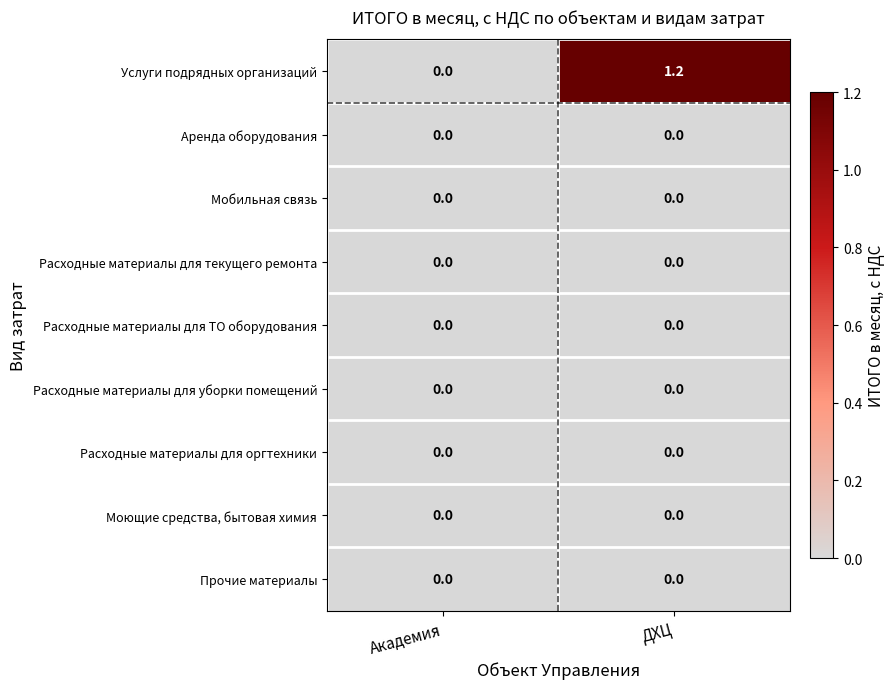

Which series has the largest range (max minus min)?

Услуги подрядных организаций